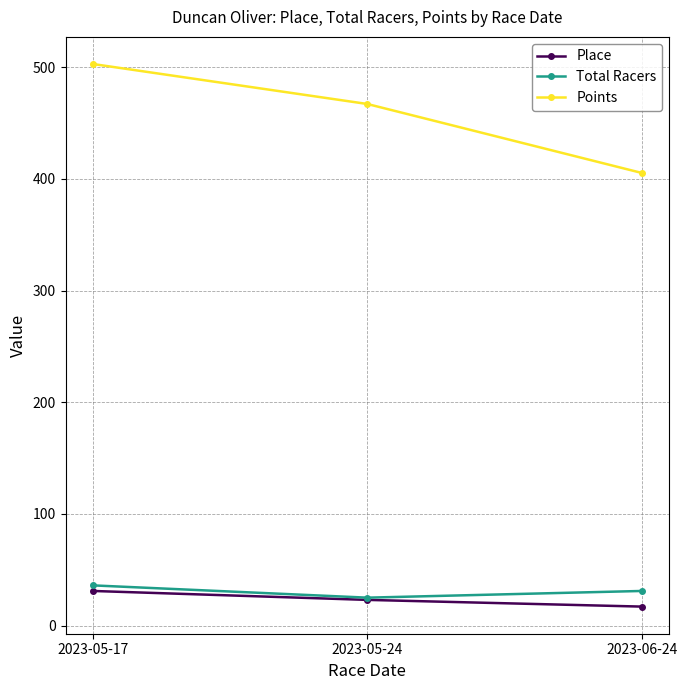

Is it true that Total Racers equals 36.0 at 2023-05-17?

True